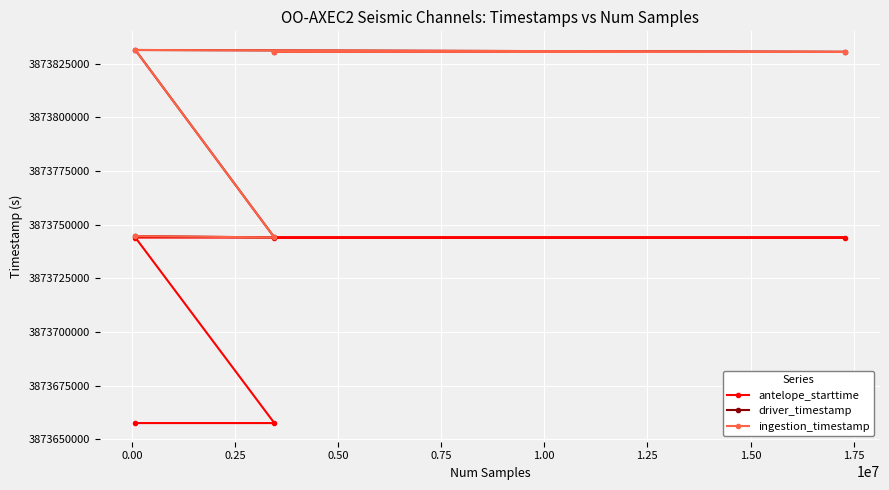

At which label does driver_timestamp first exceed 3873830467?

0.25